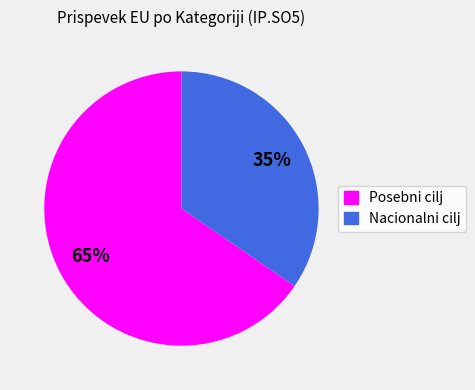

To the nearest percent, what is the combined percentage of Nacionalni cilj and Posebni cilj?

100%